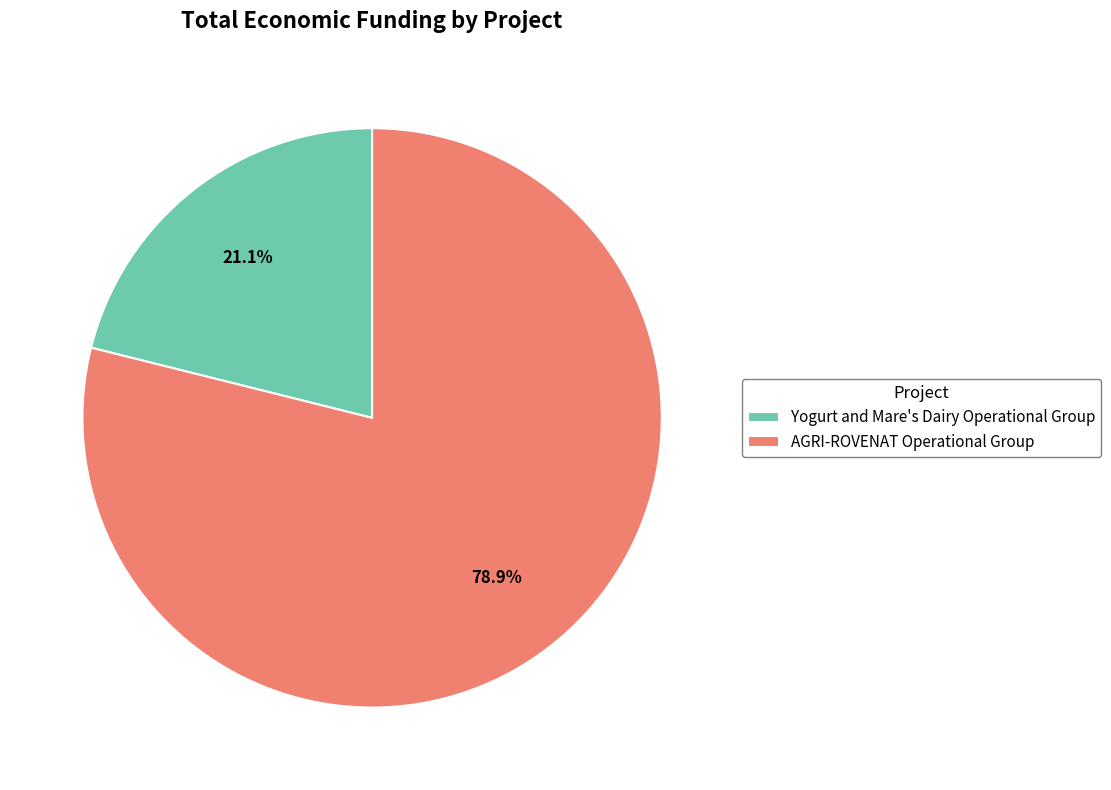

To the nearest percent, what is the difference between the largest and smallest slice percentages?

58%